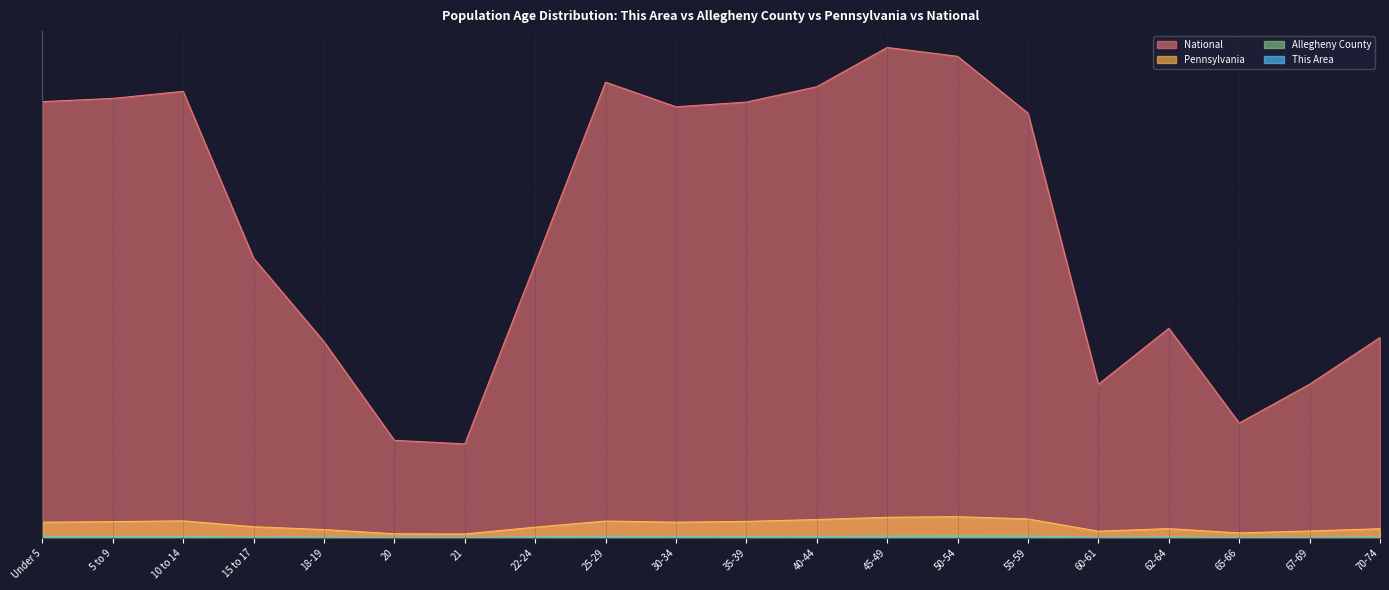

True or false: Pennsylvania and Allegheny County cross at least once.

False